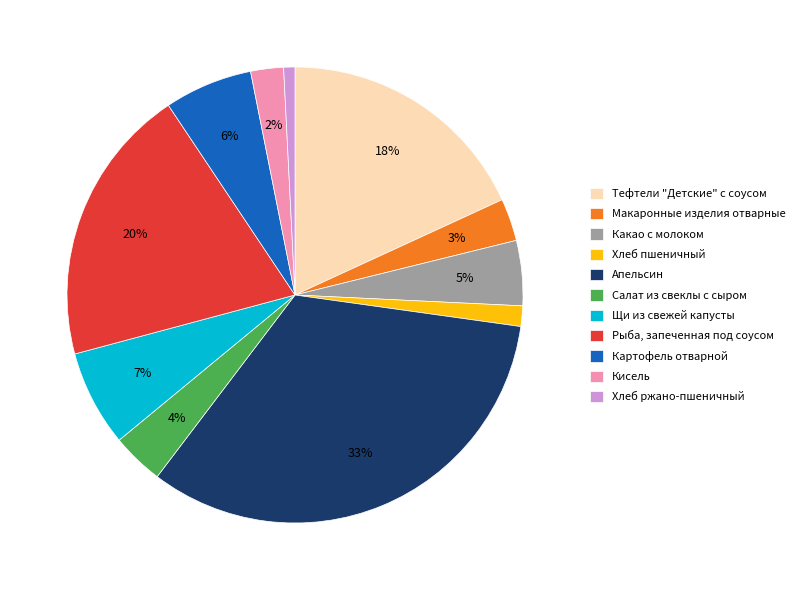

Is Апельсин the majority of the pie?

No